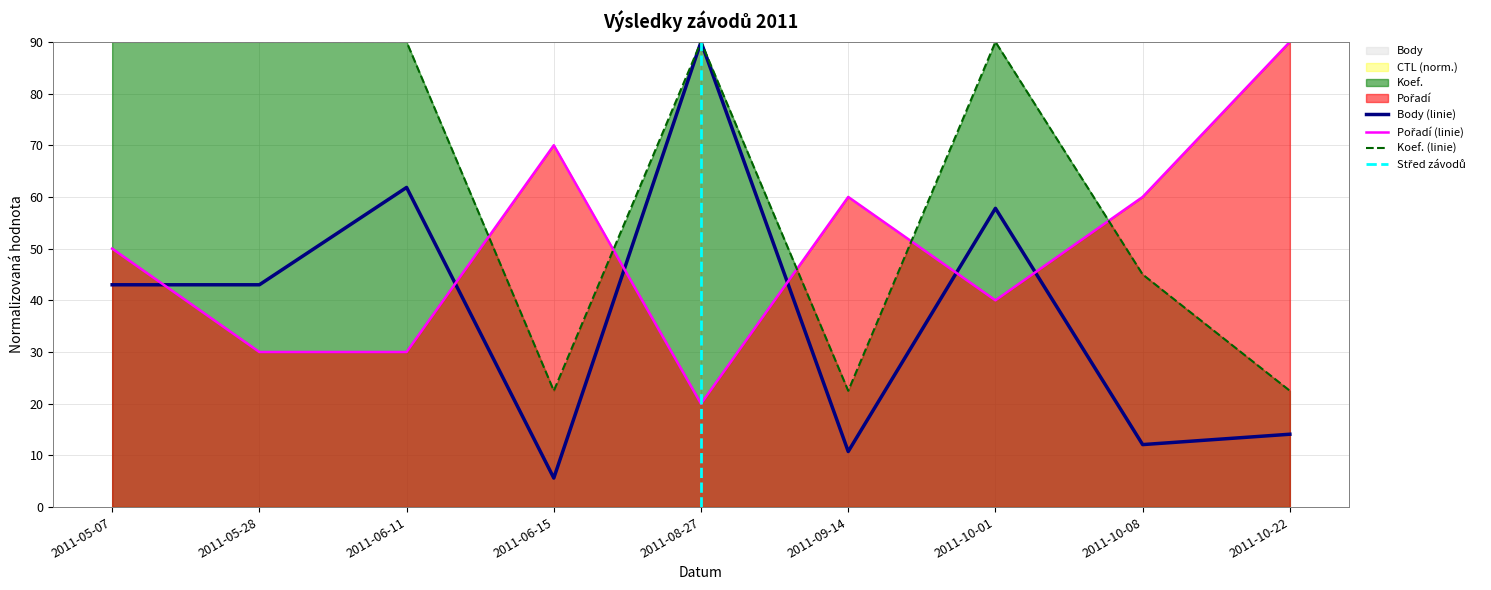

True or false: Koef. and Pořadí intersect in this chart.

True